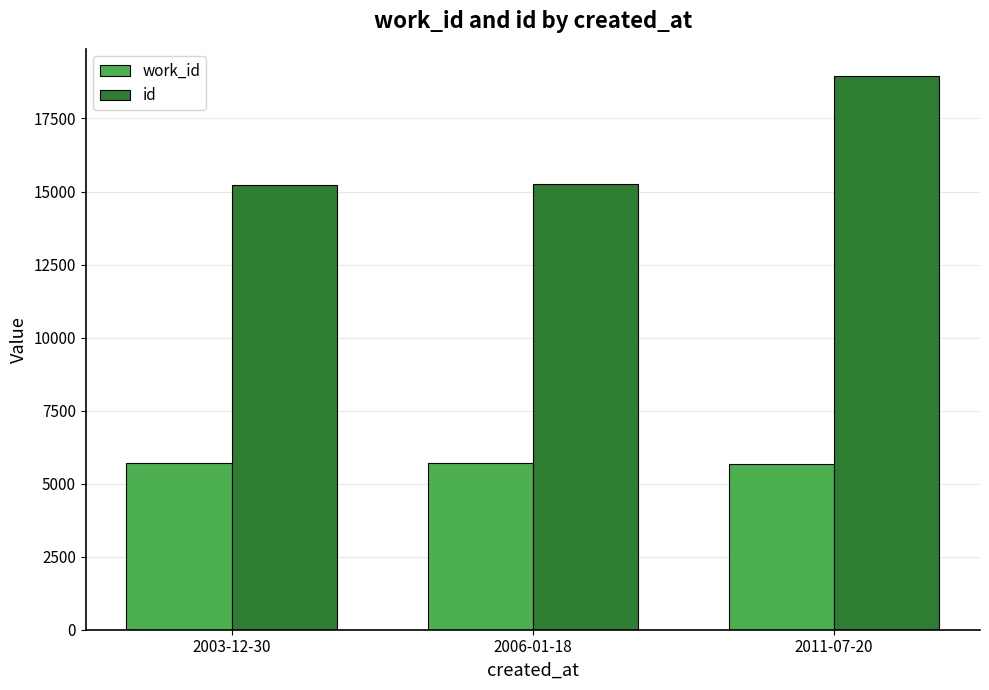

What is the approximate value of work_id at 2011-07-20, to the nearest 5?

5660